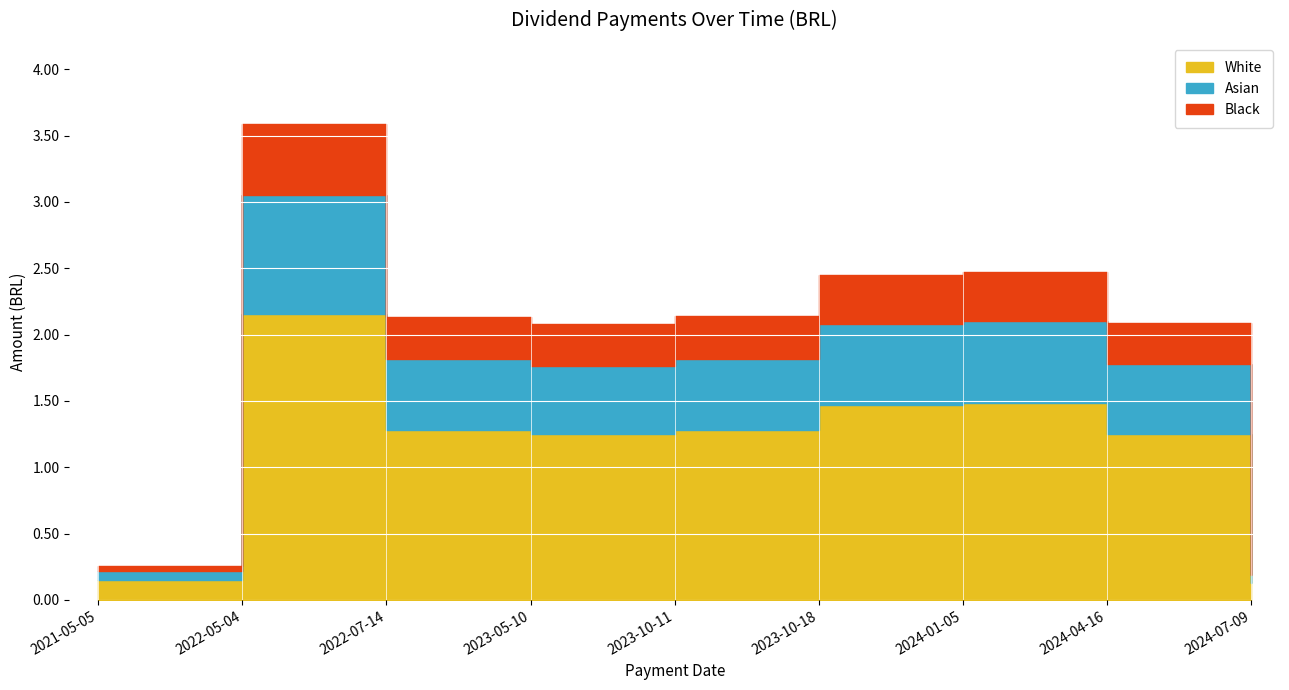

Where is the first local minimum?

2023-05-10